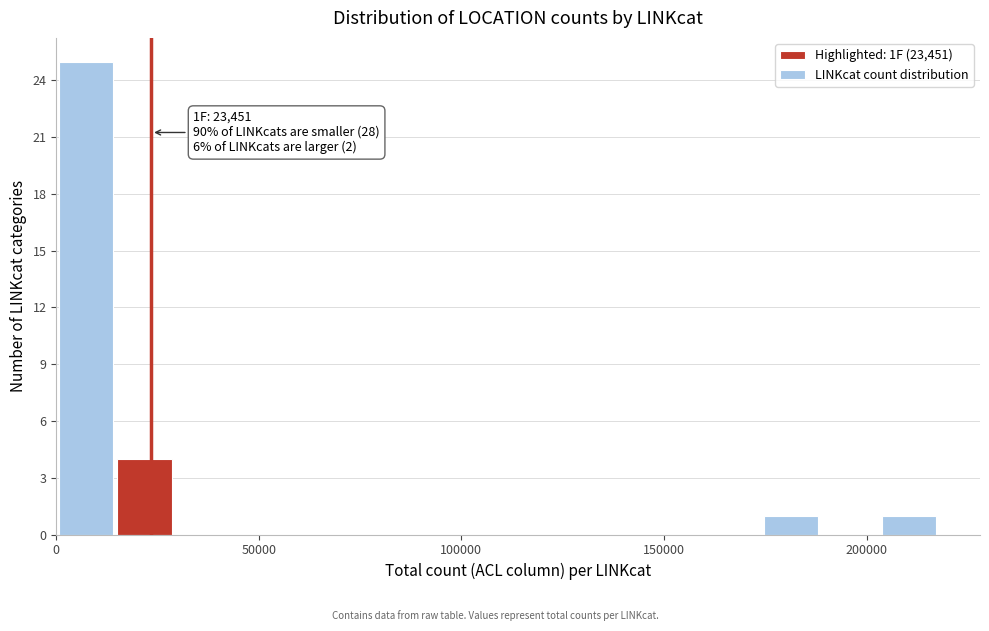

Around what value on the x-axis is the tallest bar? Give the approximate position of its centre, as read against the axis.

5000